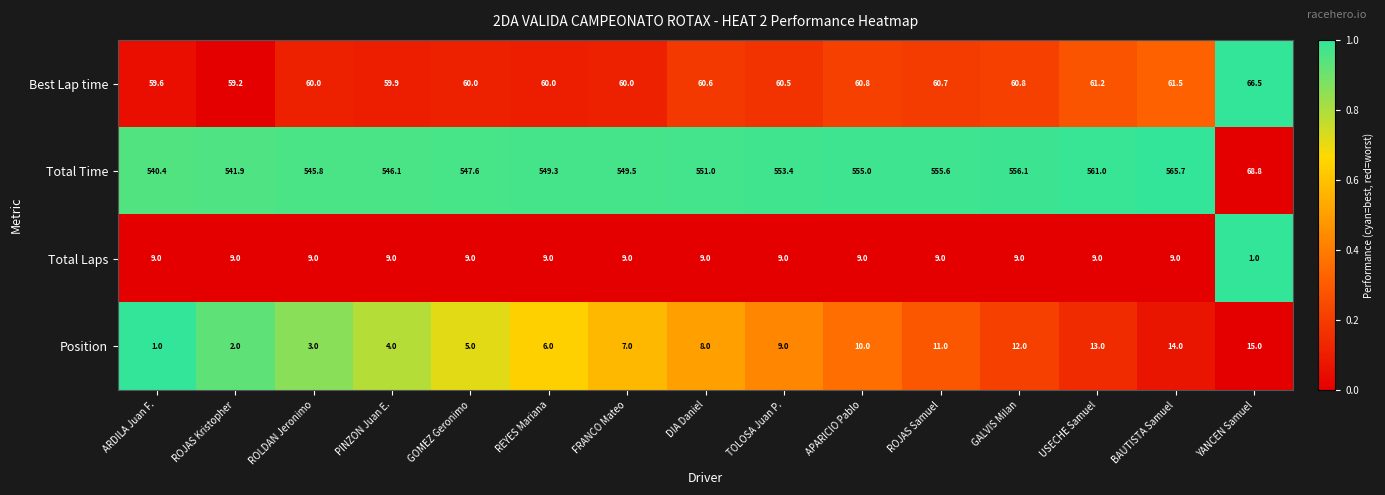

True or false: Total Time has a value of 242.5 at ARDILA Juan F..

False